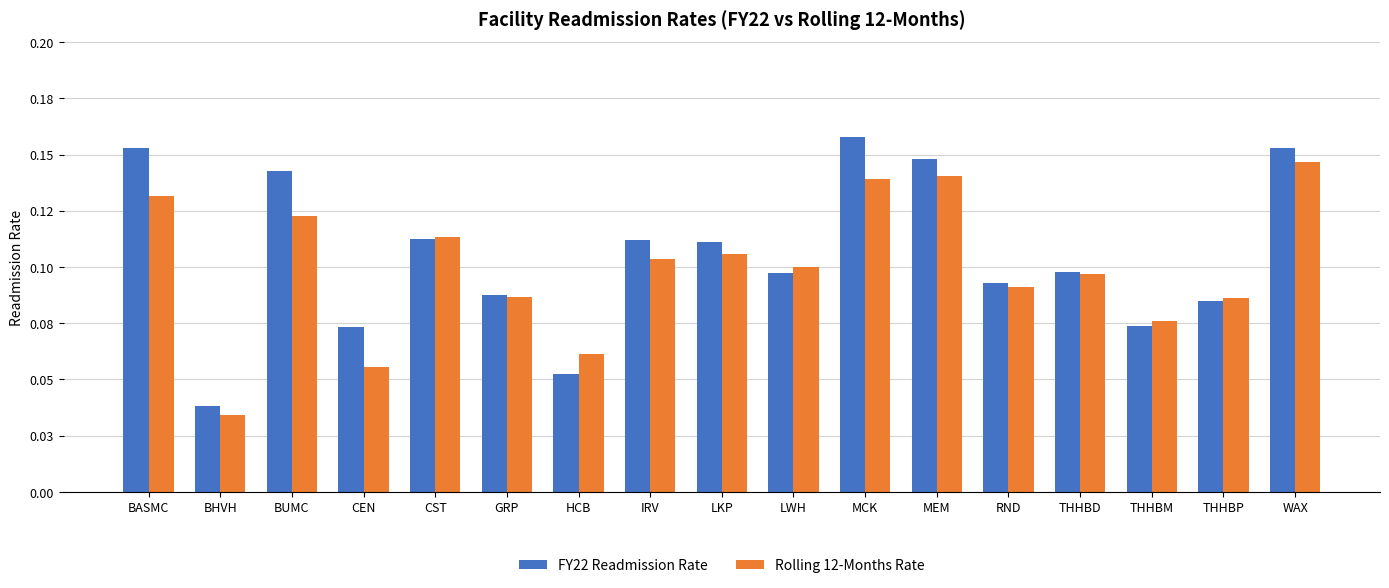

True or false: FY22 Readmission Rate has a value of 0.1 at RND.

True